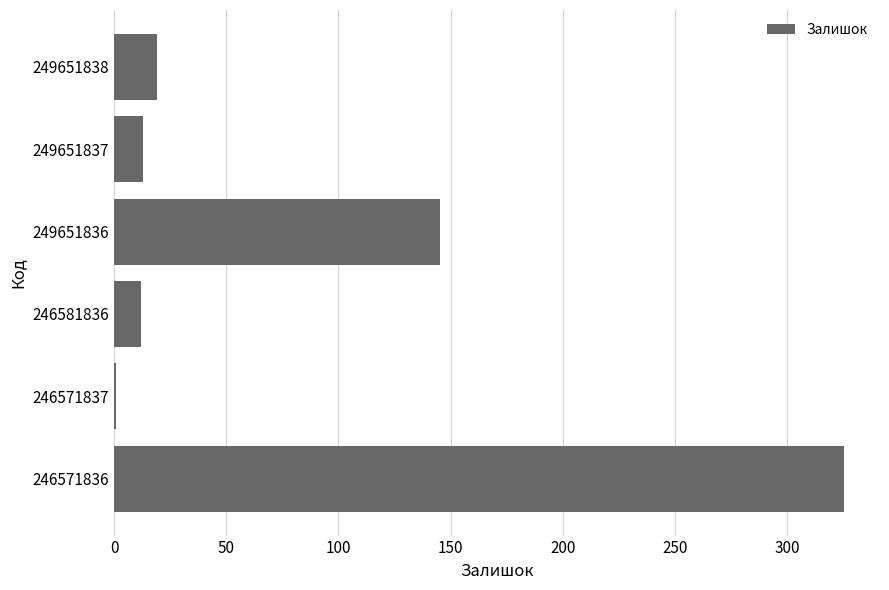

What is the approximate value at 249651836?

145